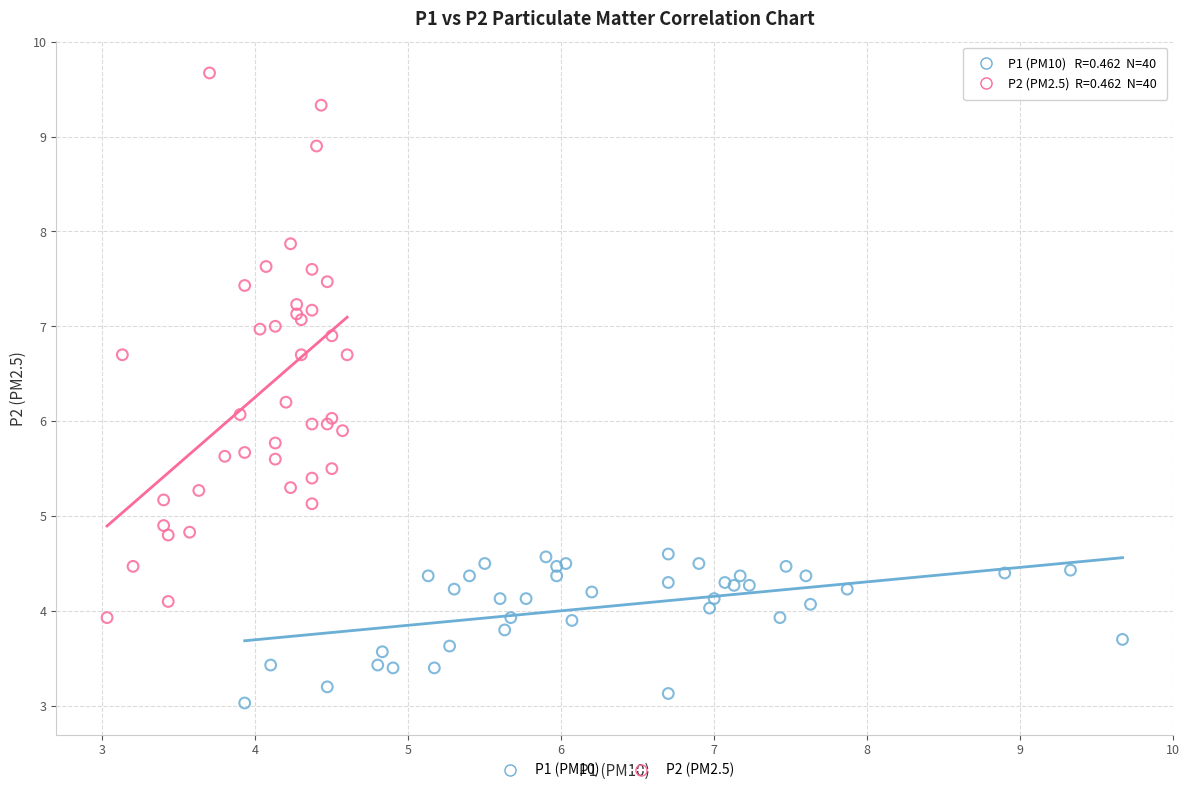

Which series has the largest Y range (max minus min)?

P2 (PM2.5)